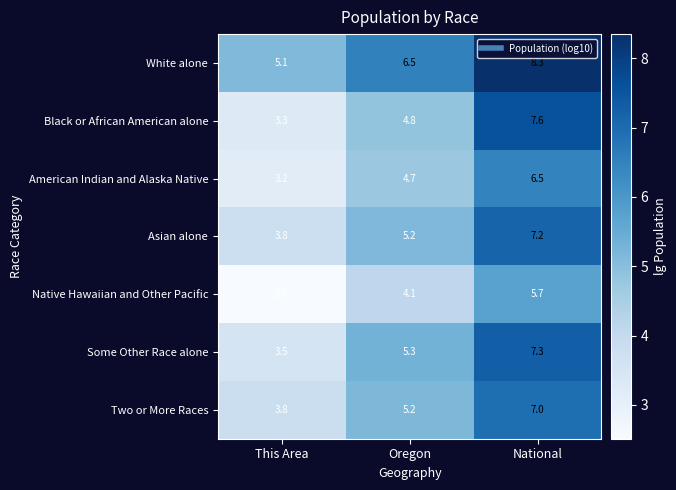

What is the difference between the maximum and second lowest values in the Black or African American alone series?

2.8